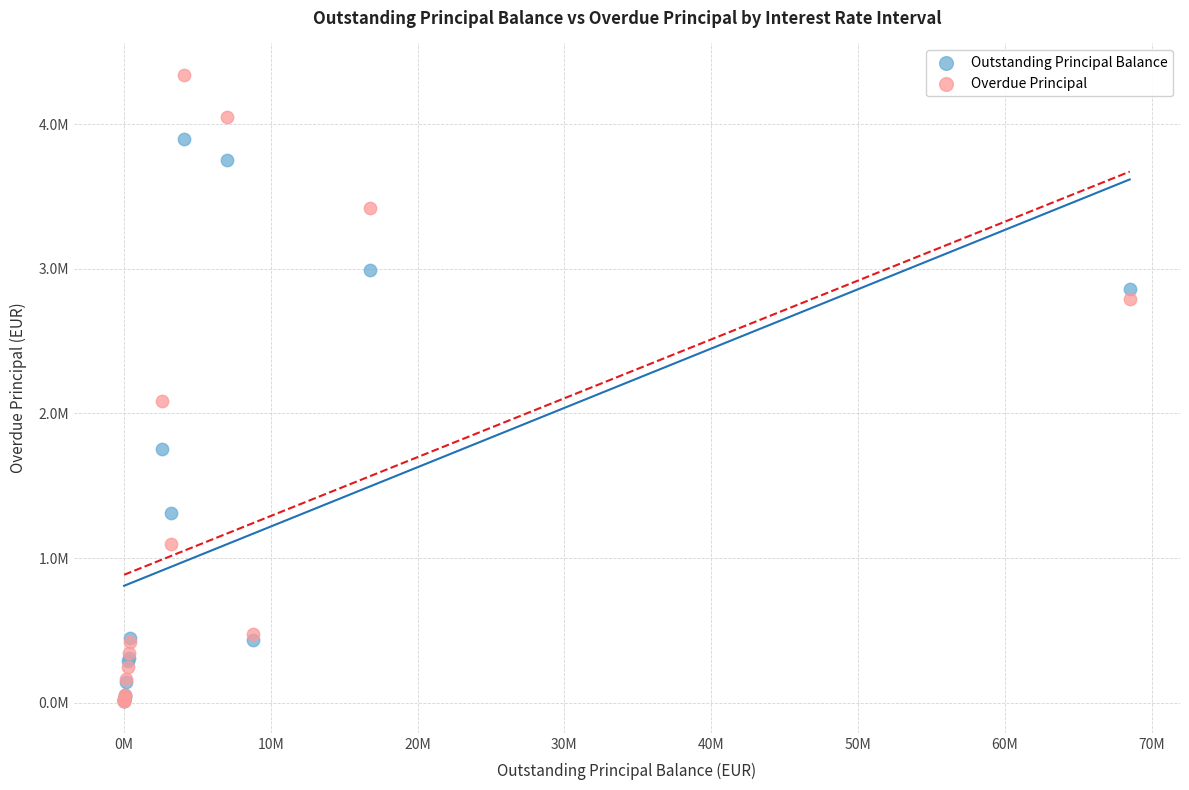

Which series has the widest spread of Y values?

Overdue Principal